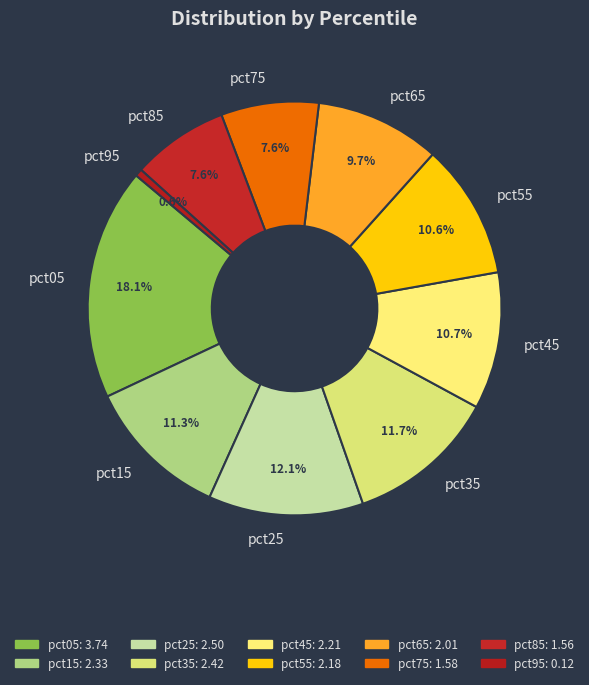

Count the number of slices in the pie.

10